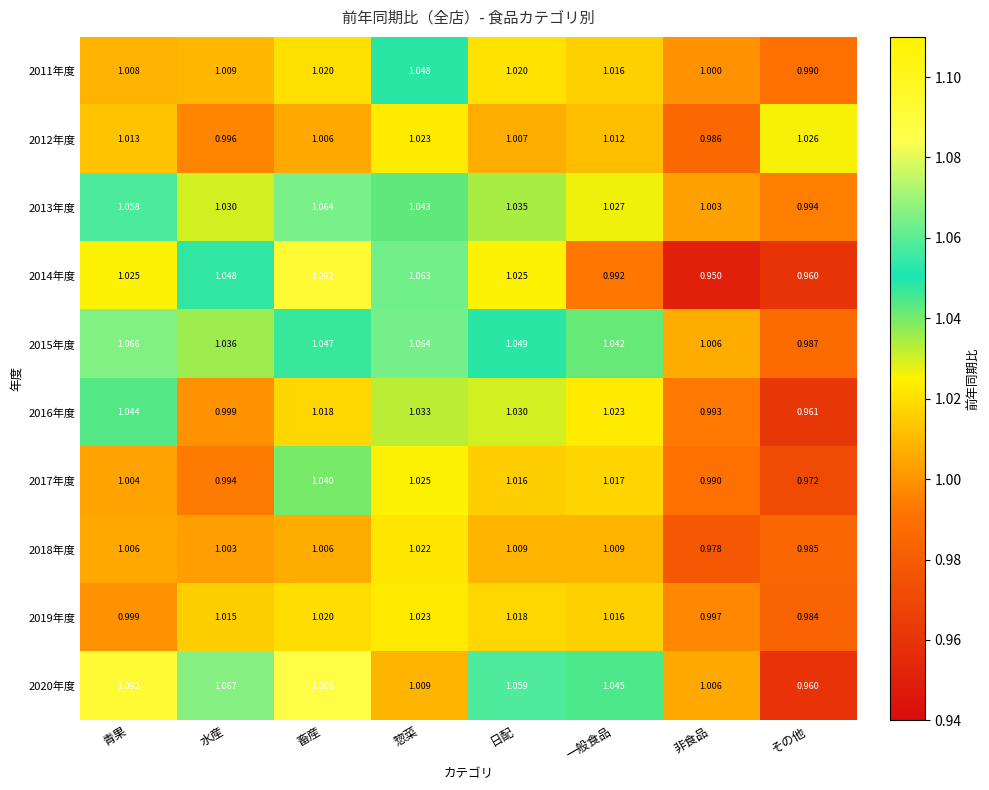

At which category is the sum across all series the highest?

畜産